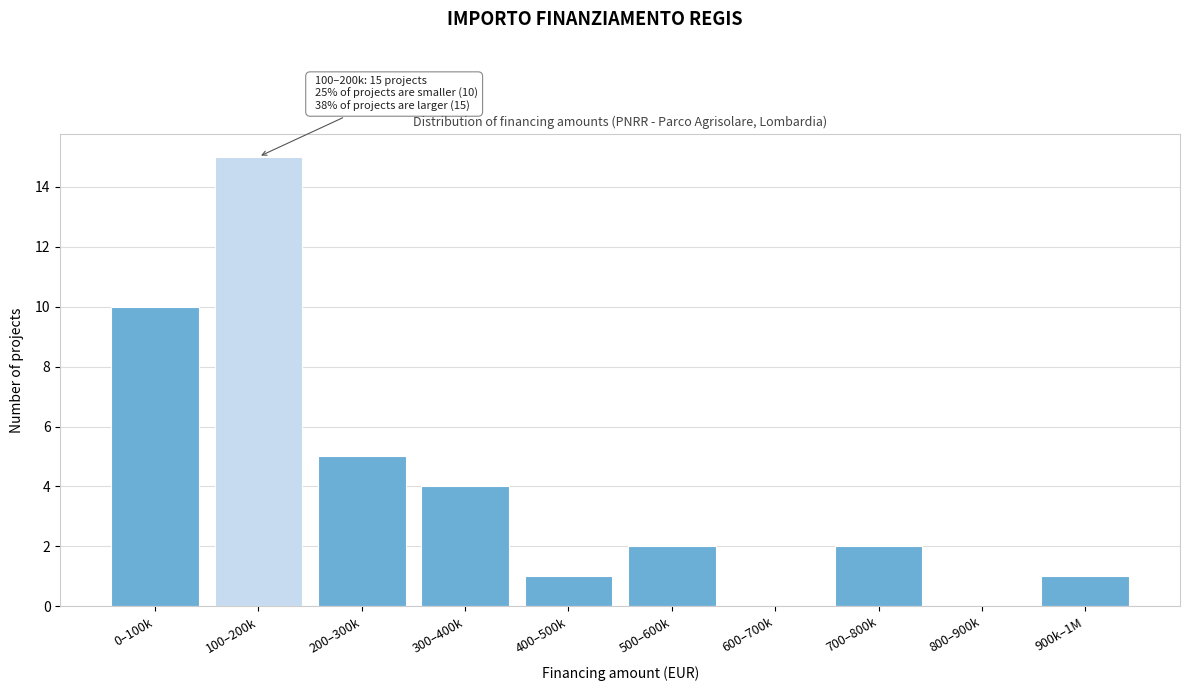

Reading right to left, extract all data points from this chart.

900k–1M=1	800–900k=0	700–800k=2	600–700k=0	500–600k=2	400–500k=1	300–400k=4	200–300k=5	100–200k=15	0–100k=10